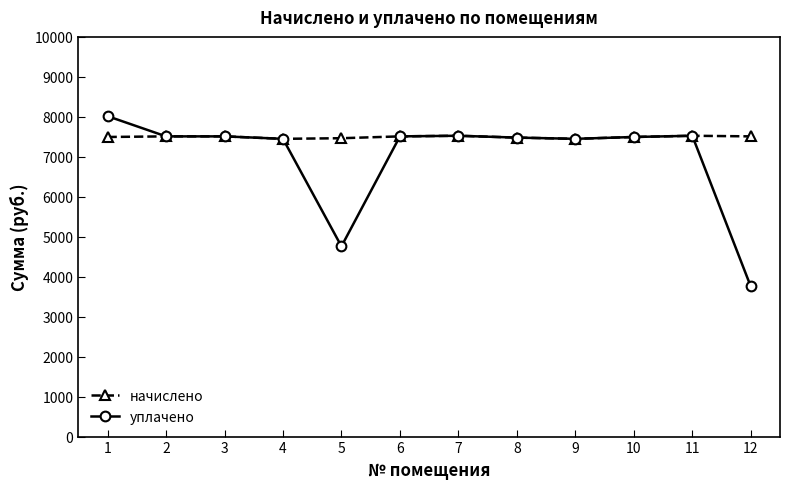

What is the approximate value of уплачено at 5?

4759.0